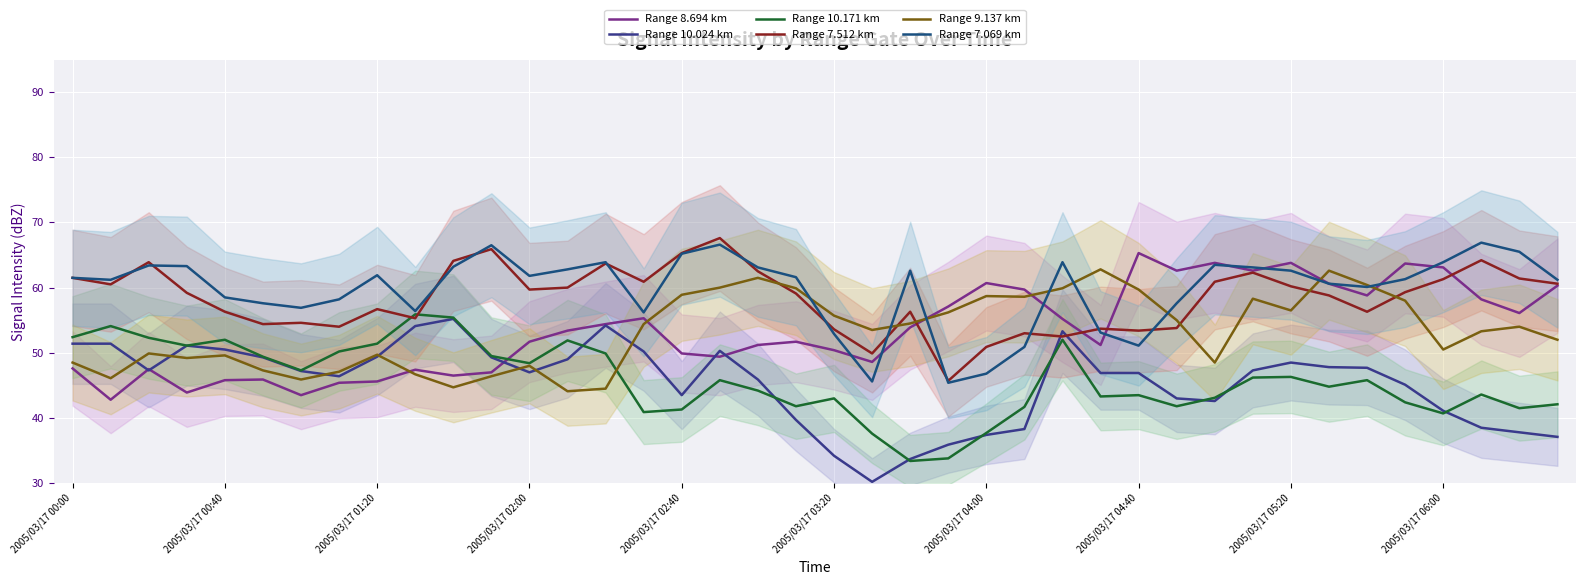

True or false: Range 7.069 km has a value of 65.2 at 2005/03/17 02:40.

True